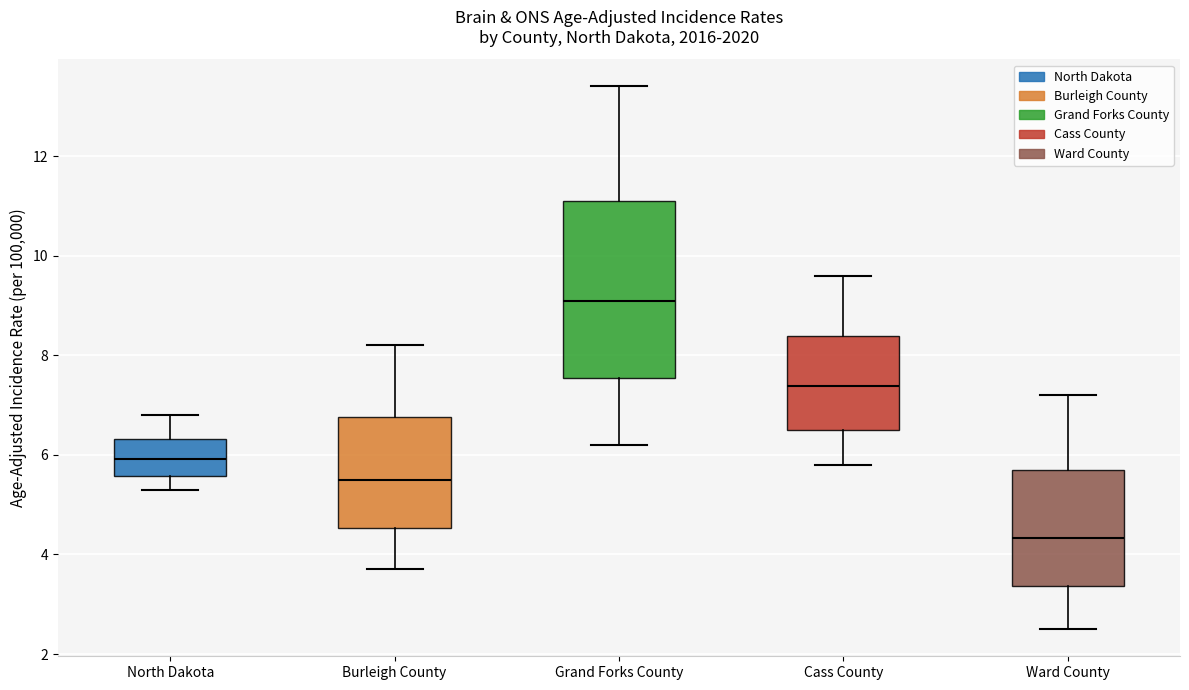

Which box is the tallest, from its lower edge to its upper edge?

Grand Forks County